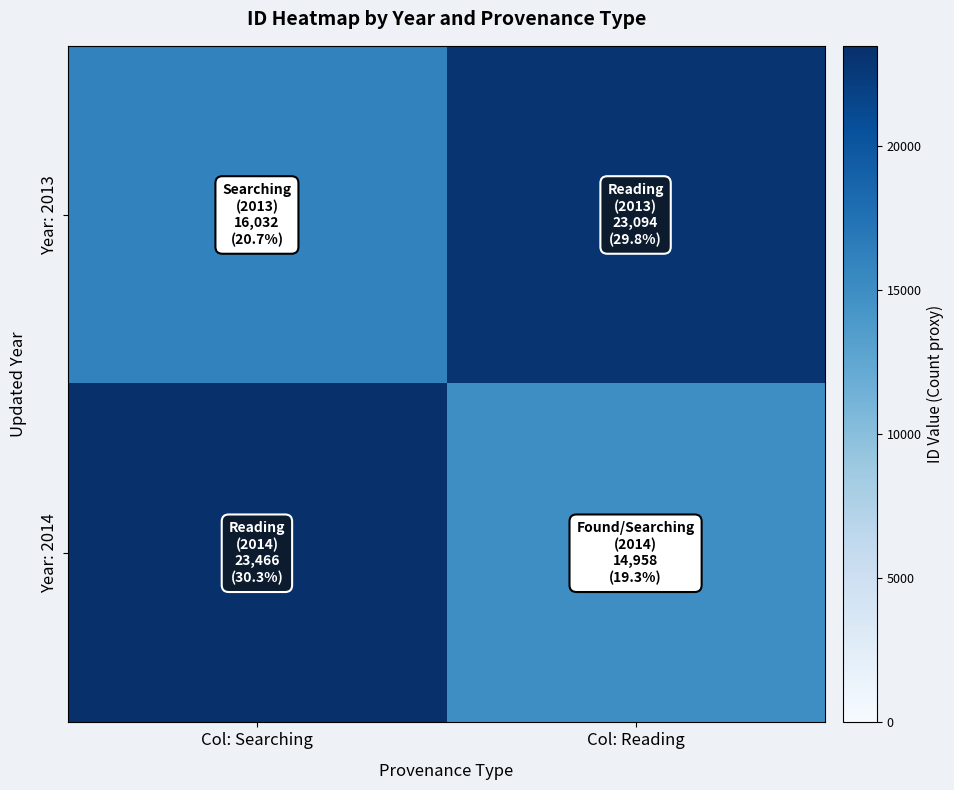

List the series in order of their overall mean, highest first.

Year: 2013, Year: 2014